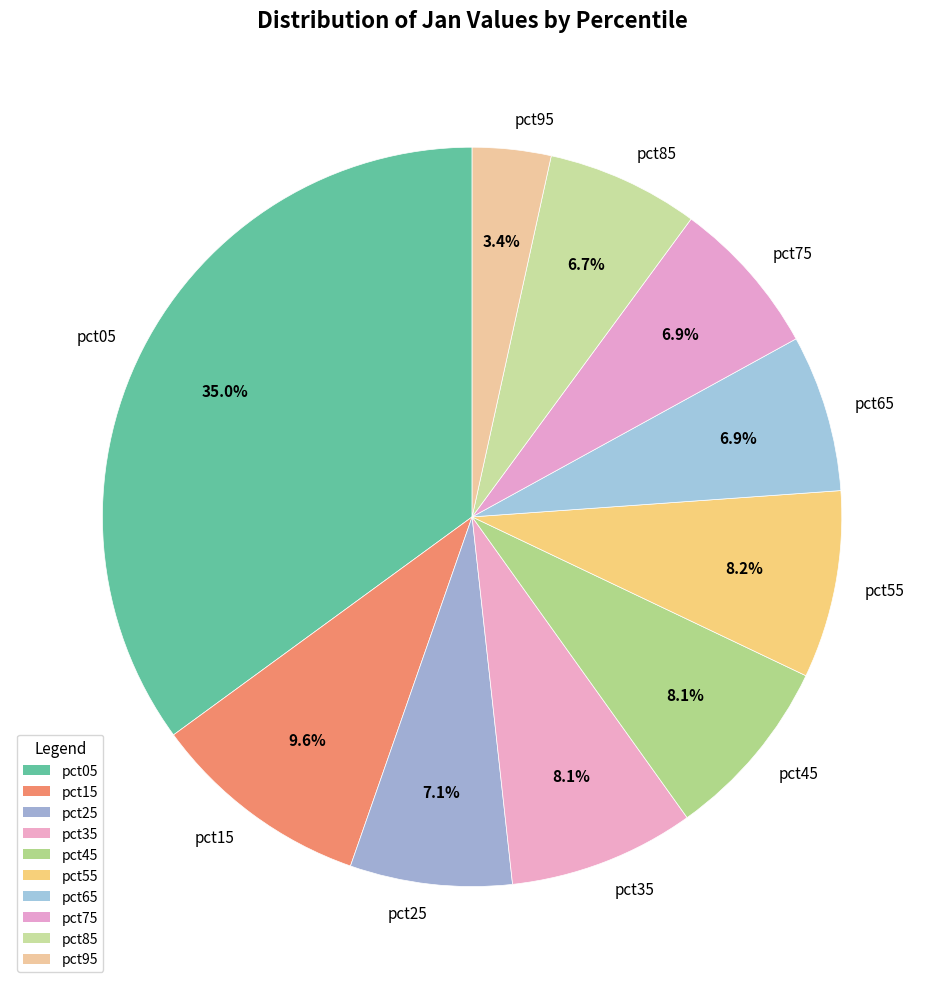

To the nearest percent, what is the average slice percentage?

10%